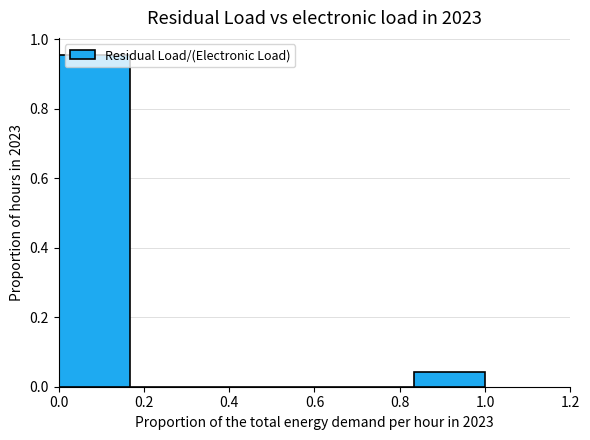

Reading left to right, list every bar in this chart as the range it spans on the x-axis followed by its height. Neither the bar edges nor the heights are printed on the chart, so give them approximately, as read against the axes.

0.00 to 0.16: 0.96
0.16 to 0.34: 0
0.34 to 0.50: 0
0.50 to 0.66: 0
0.66 to 0.84: 0
0.84 to 1.00: 0.04